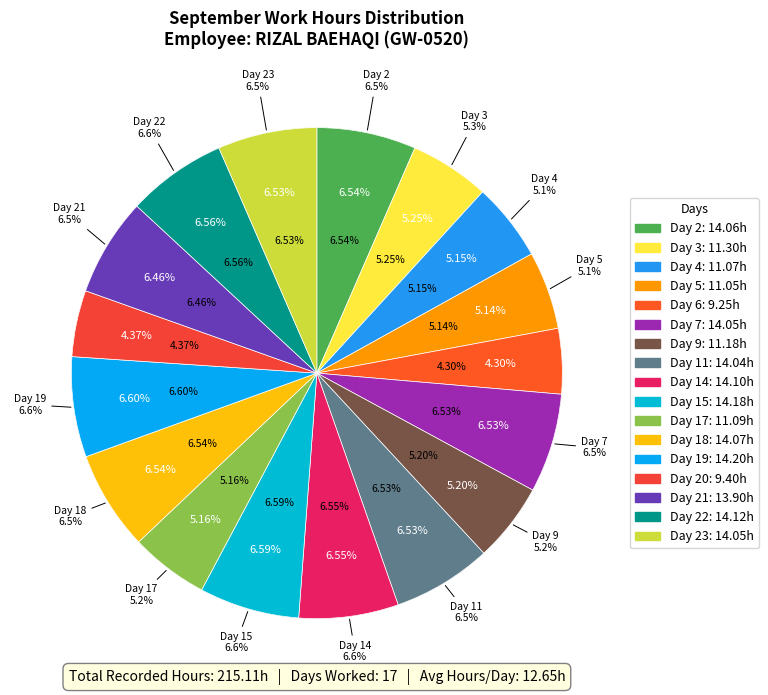

The Day 2 slice represents 1% of the pie. True or false?

False